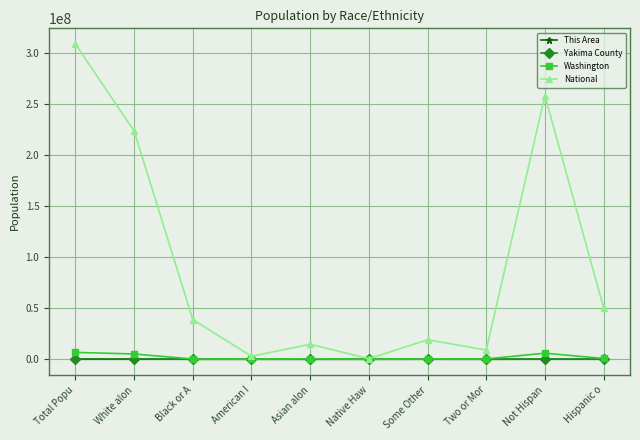

Which category has the highest value in the National series?

Total Popu